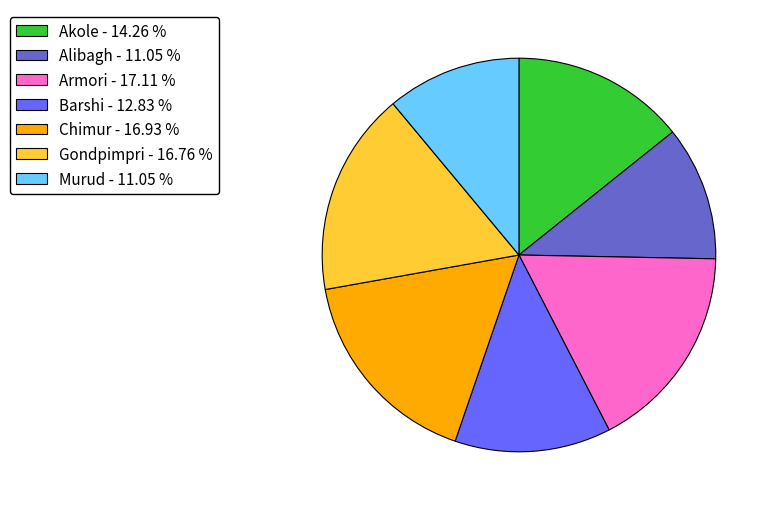

True or false: Chimur accounts for 17% of the total.

True